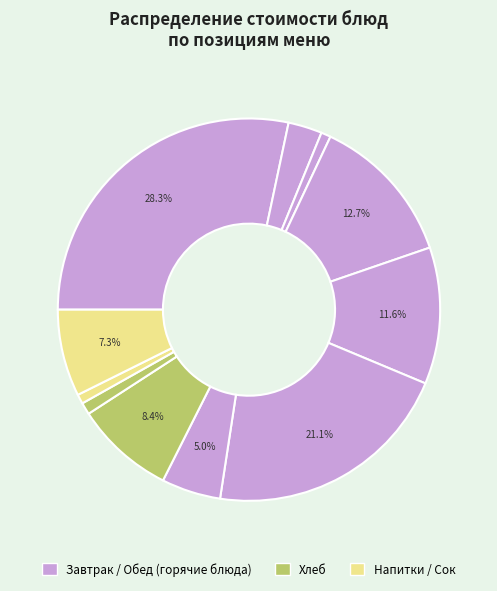

How many segments does this pie chart have?

11